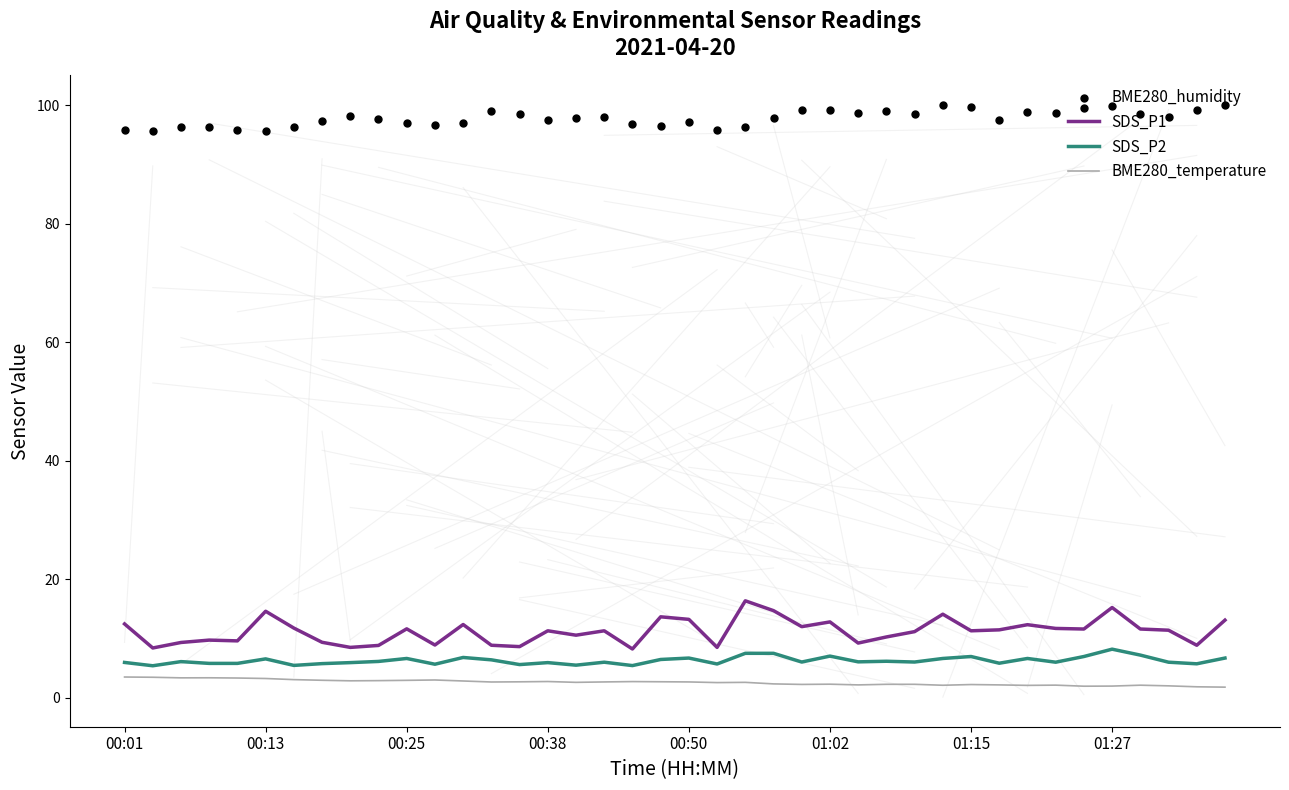

Is the value of SDS_P2 at 12 greater than the value of SDS_P1 at 34?

No